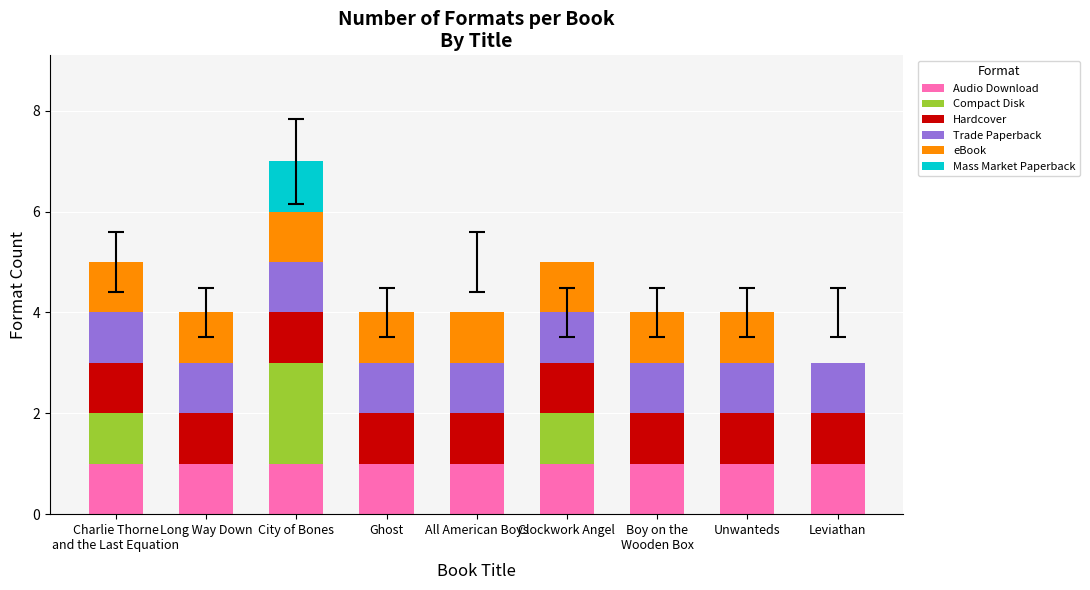

At which category is the sum across all series the highest?

City of Bones